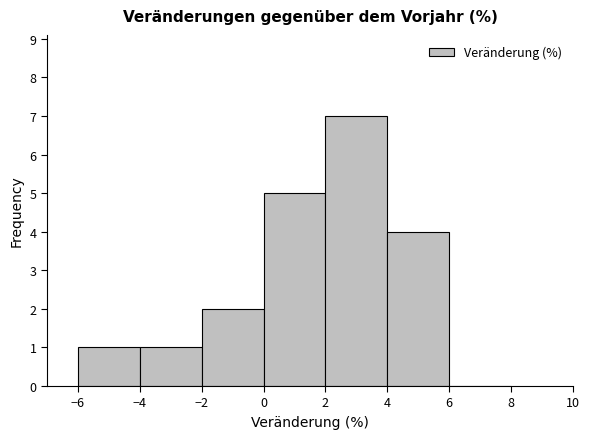

Reading left to right, list every bar in this chart as the range it spans on the x-axis followed by its height. The values are not printed on the chart, so give them approximately, as read against the axis.

-6 to -4: 1
-4 to -2: 1
-2 to 0: 2
0 to 2: 5
2 to 4: 7
4 to 6: 4
6 to 8: 0